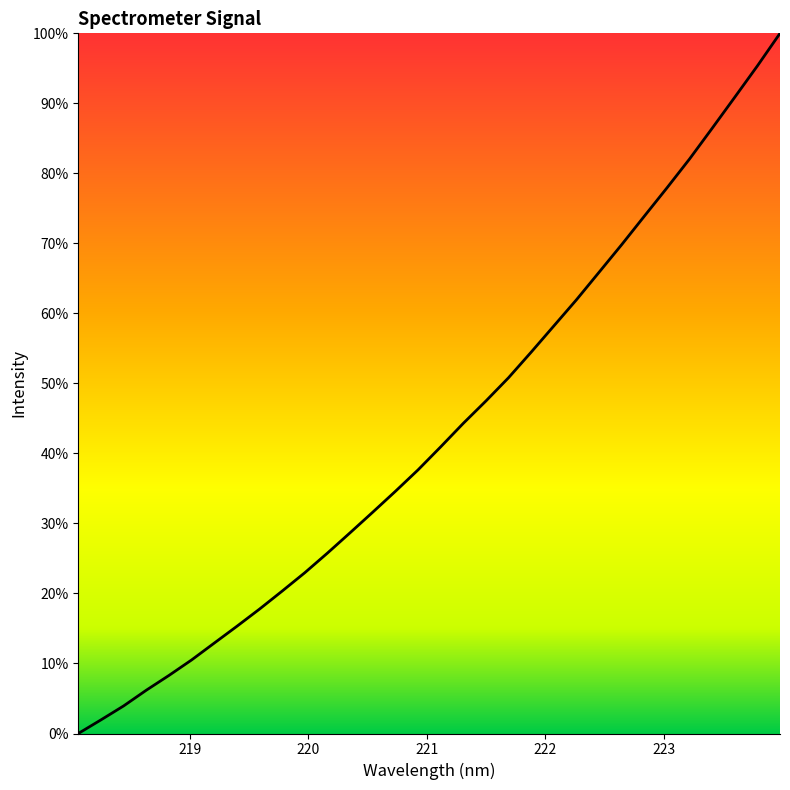

What is the maximum value shown in the chart?

100.0